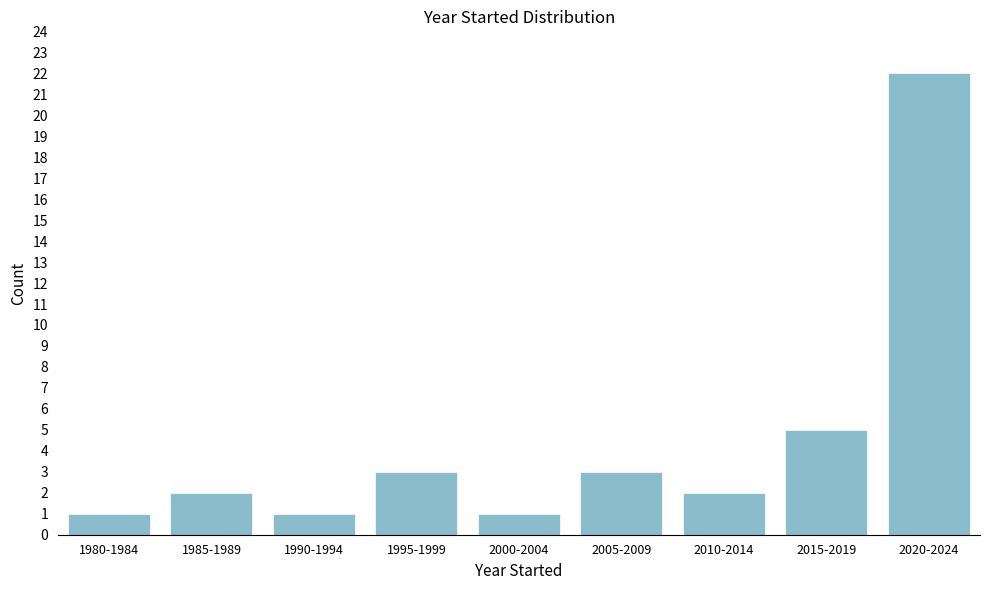

Reading left to right, list all the values displayed in this chart.

1	2	1	3	1	3	2	5	22